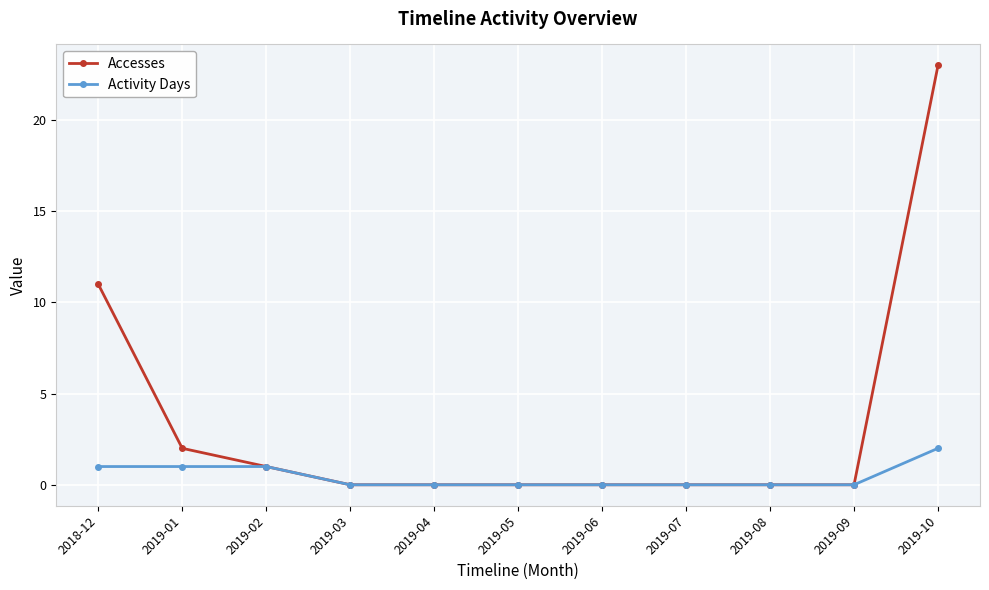

What is the difference between the maximum and minimum values in the Activity Days series?

2